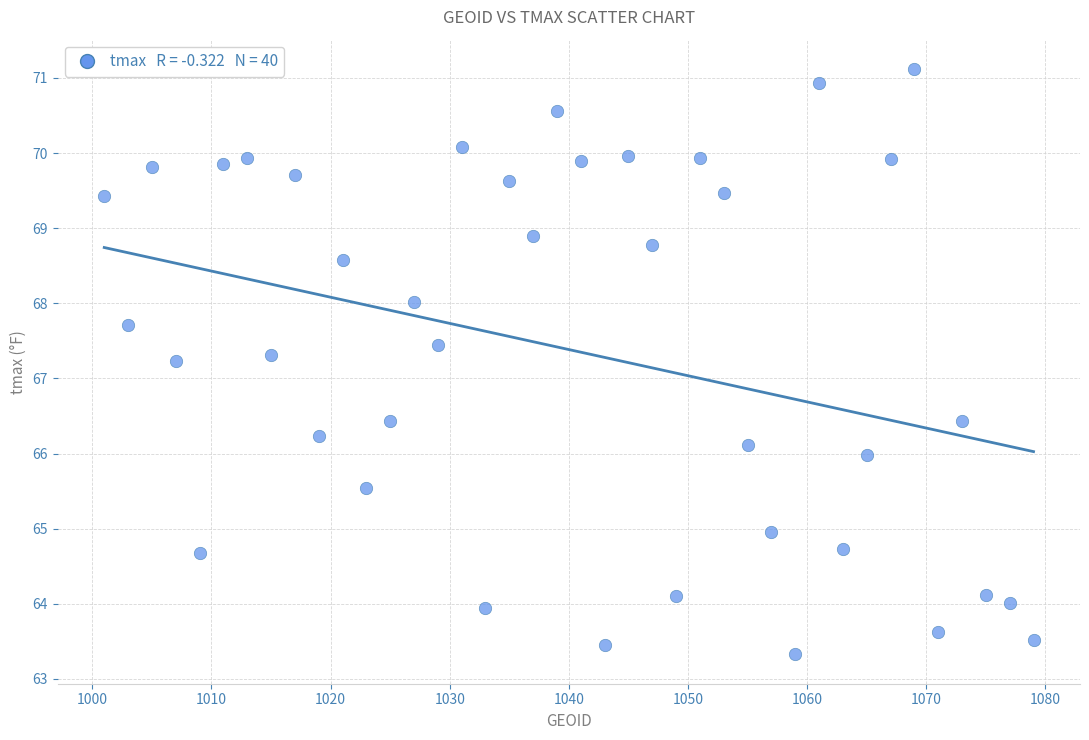

What is the range of X values (max minus min)?

78.0